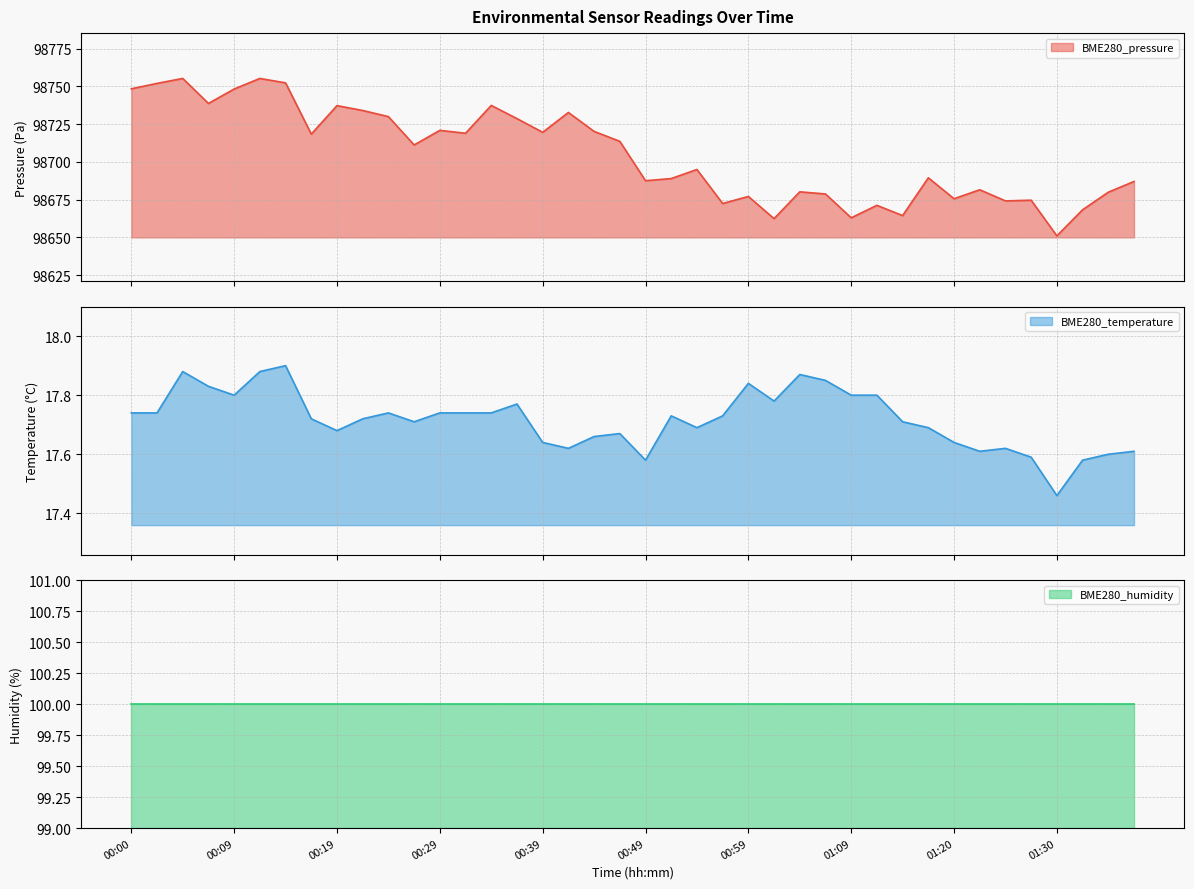

In BME280_temperature, how many points are lower than both neighbors (excluding endpoints)?

9